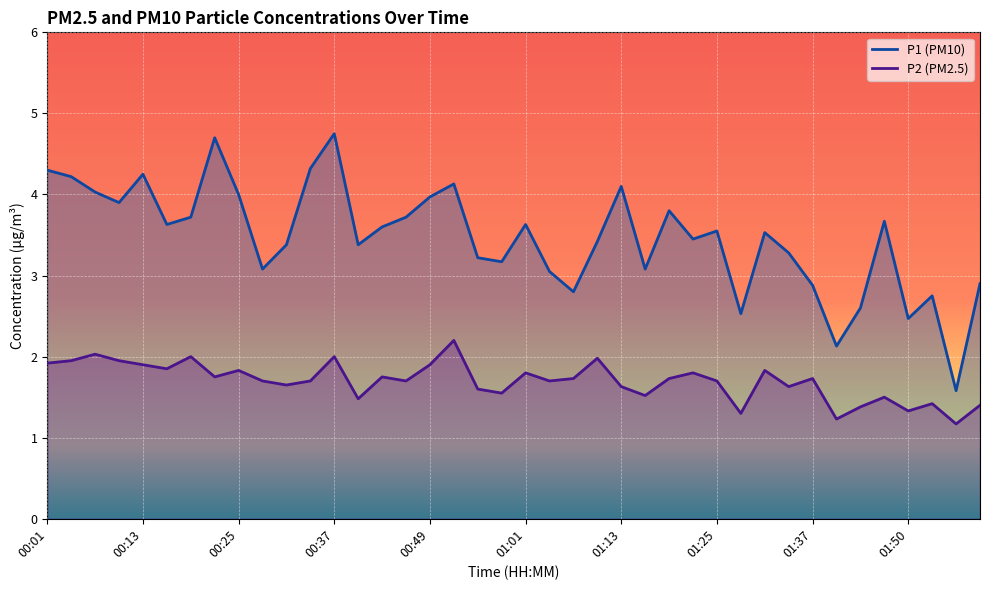

List the labels in order of P2 value, smallest first.

01:56, 01:40, 01:28, 01:50, 01:44, 01:59, 01:53, 00:40, 01:47, 01:16, 00:58, 00:55, 01:13, 01:34, 00:31, 00:28, 00:34, 00:46, 01:04, 01:25, 01:07, 01:19, 01:37, 00:22, 00:43, 01:01, 01:22, 00:25, 01:31, 00:16, 00:13, 00:49, 00:01, 00:04, 00:10, 01:10, 00:19, 00:37, 00:07, 00:52